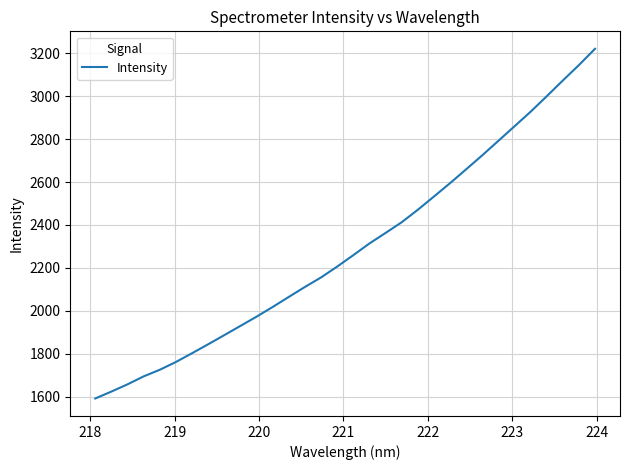

What is the minimum value shown in the chart?

1591.4